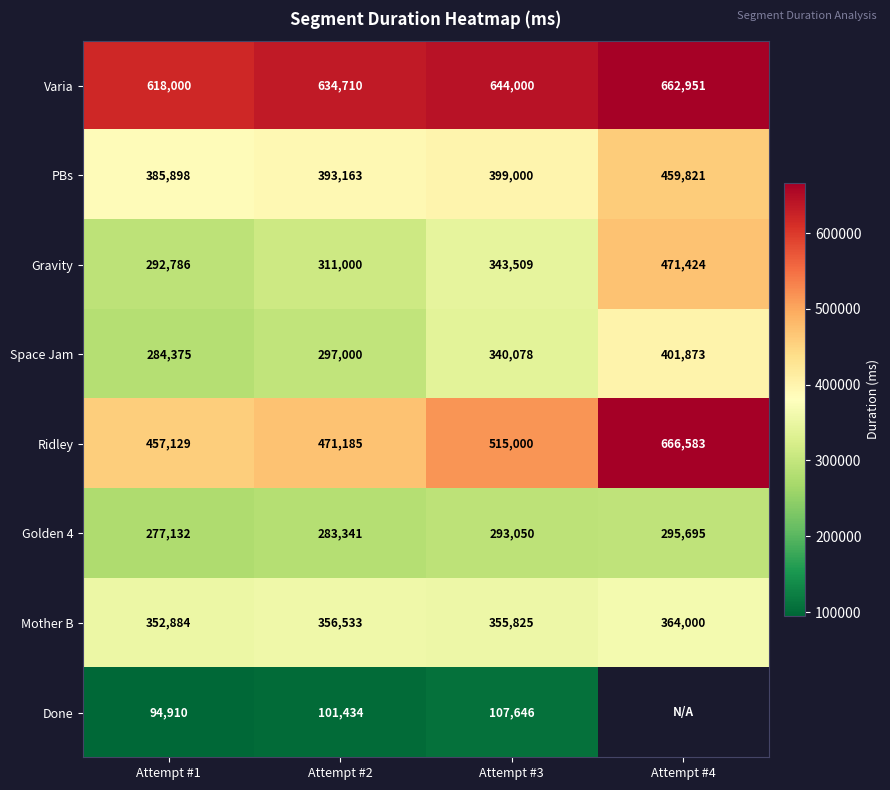

Read the Ridley value at Attempt #3, to the nearest 10.

515000